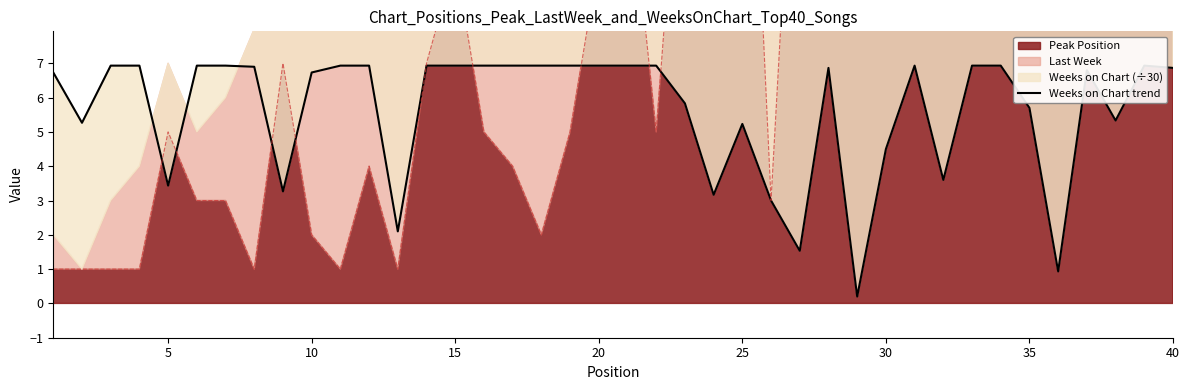

Which label corresponds to the largest value in the chart?

10